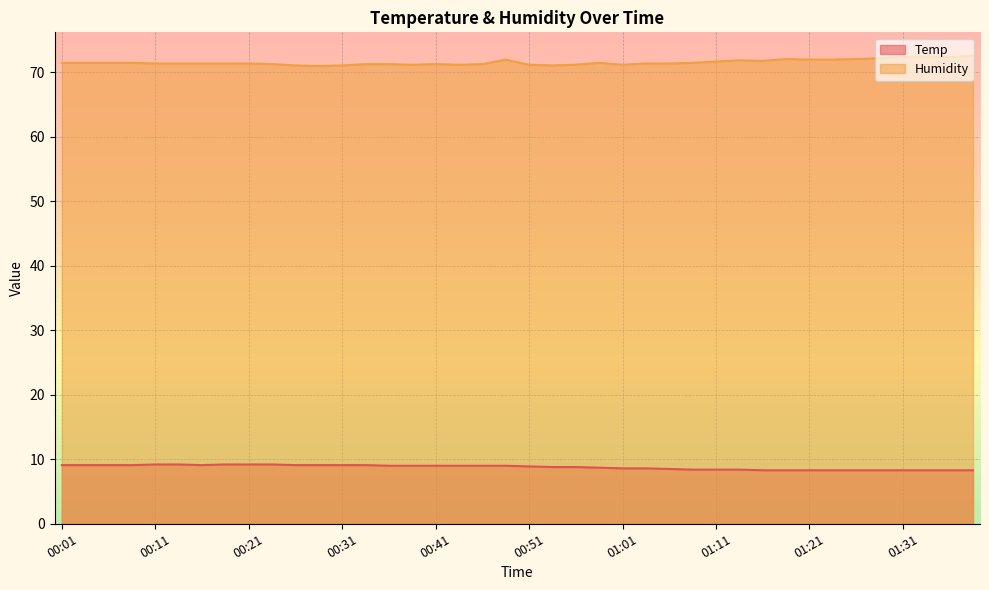

Which category has the highest value across all series?

01:38